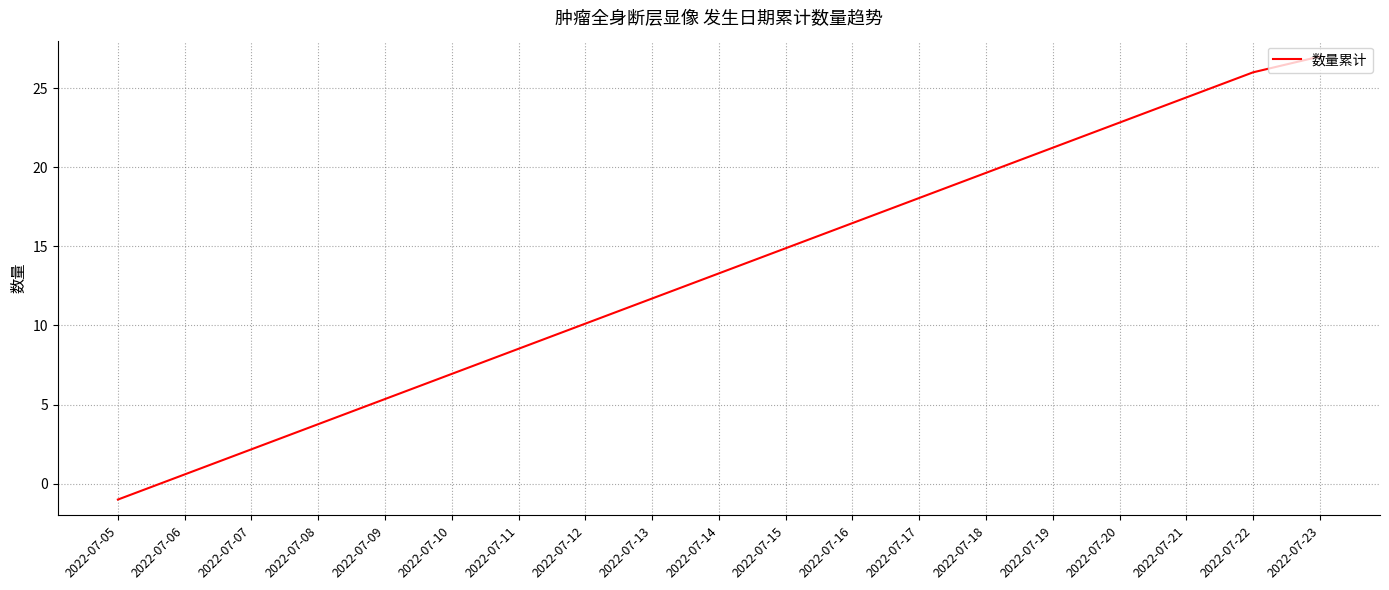

True or false: the data shows 27 at 2022-07-23.

True